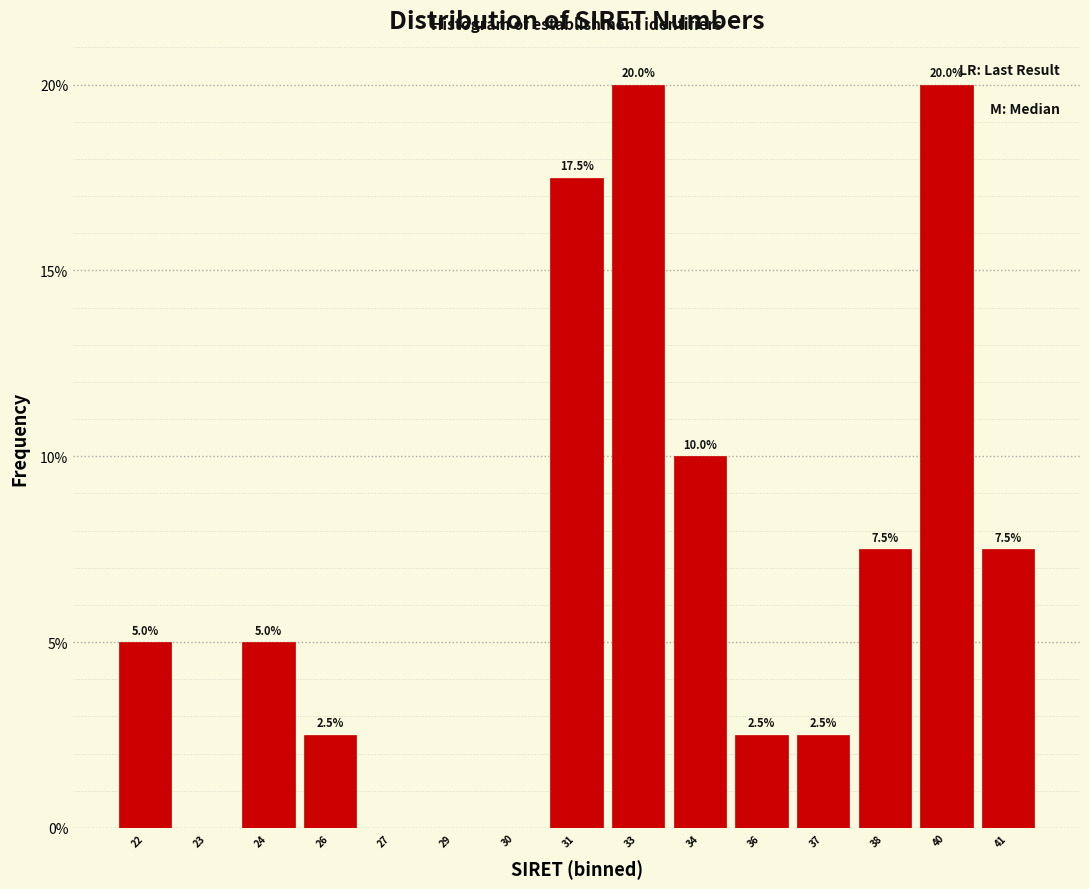

Reading left to right, transcribe all the data shown in this chart.

22=5.0	23=0.0	24=5.0	26=2.5	27=0.0	29=0.0	30=0.0	31=17.5	33=20.0	34=10.0	36=2.5	37=2.5	38=7.5	40=20.0	41=7.5